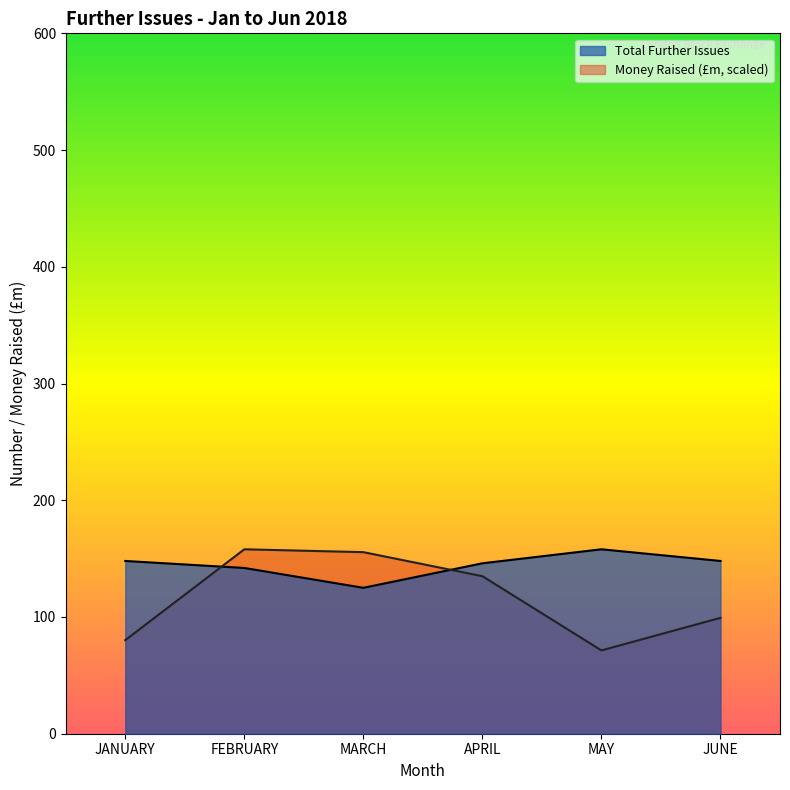

The Total Further Issues series shows 148.0 at JUNE. True or false?

True